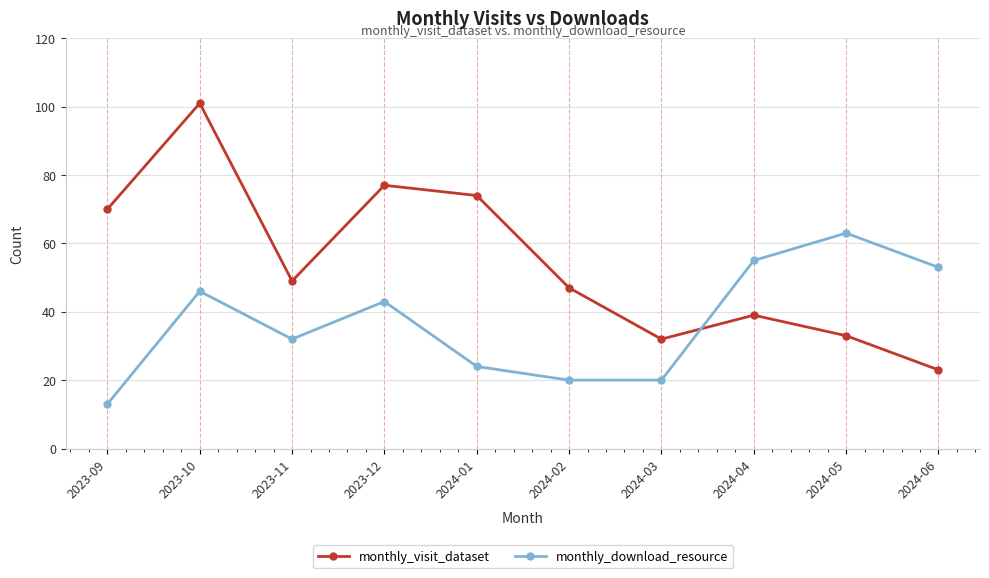

What position from the left is 2024-02?

6